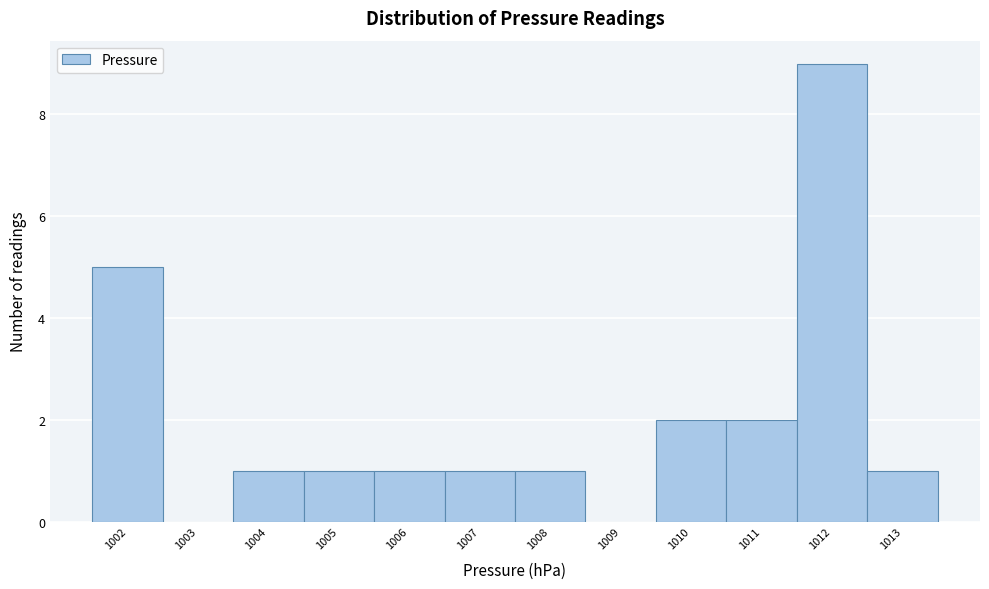

Reading right to left, transcribe all the data shown in this chart.

1013=1	1012=9	1011=2	1010=2	1009=0	1008=1	1007=1	1006=1	1005=1	1004=1	1003=0	1002=5